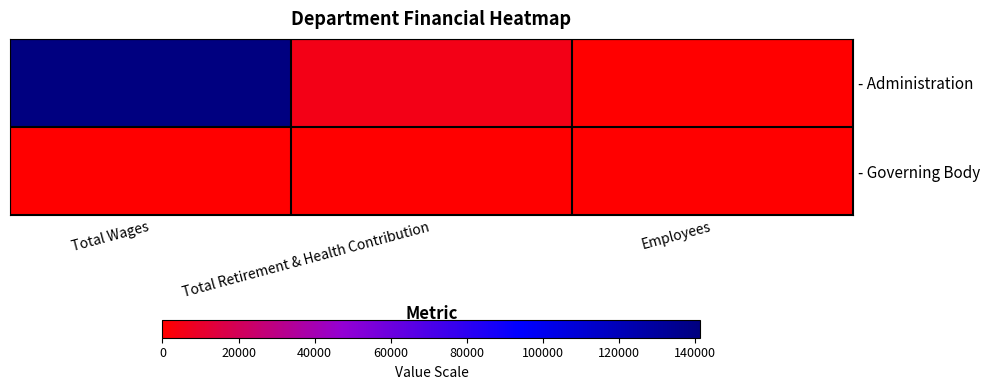

At how many categories does at least one series exceed 83391?

1